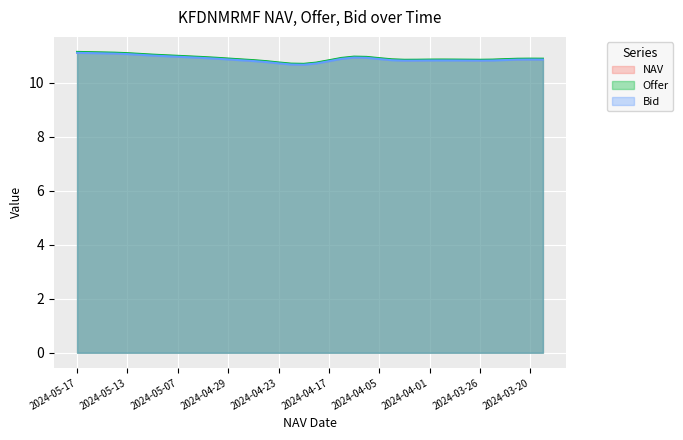

Which label corresponds to the largest value in the chart?

2024-05-17